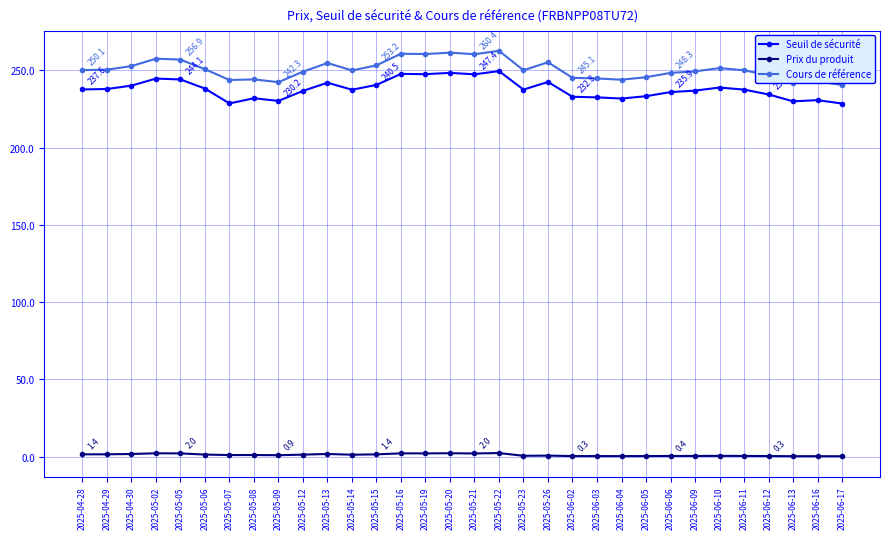

Does the chart display data point markers on the line(s)?

Yes